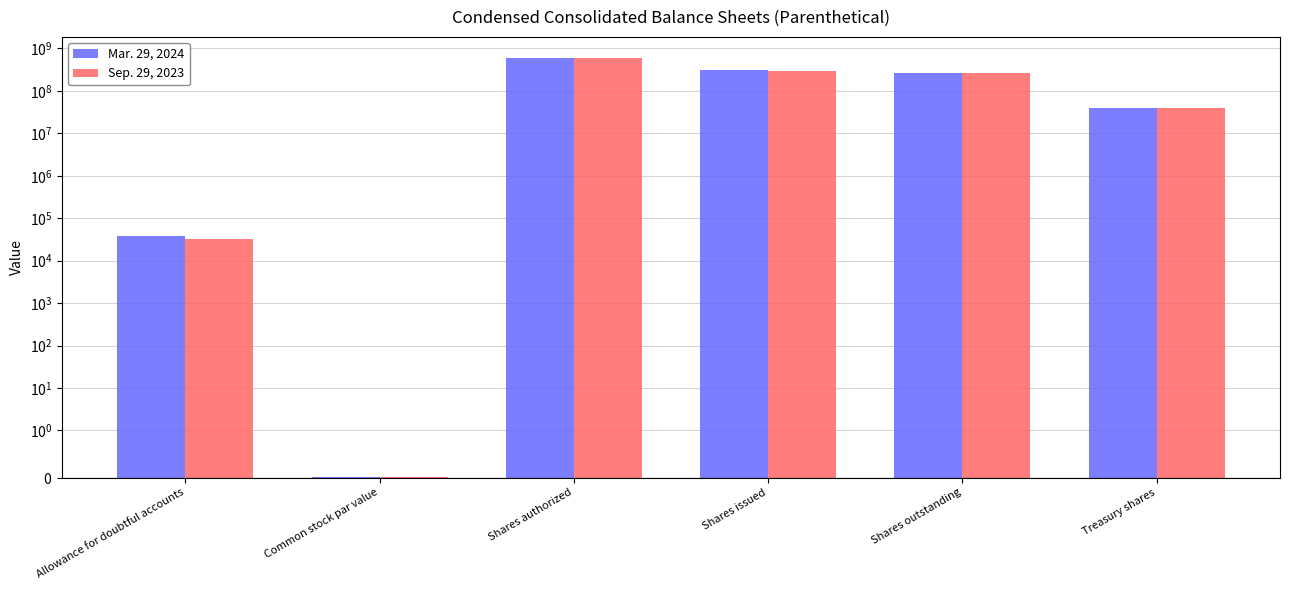

Between Common stock par value and Treasury shares, which is larger?

Treasury shares